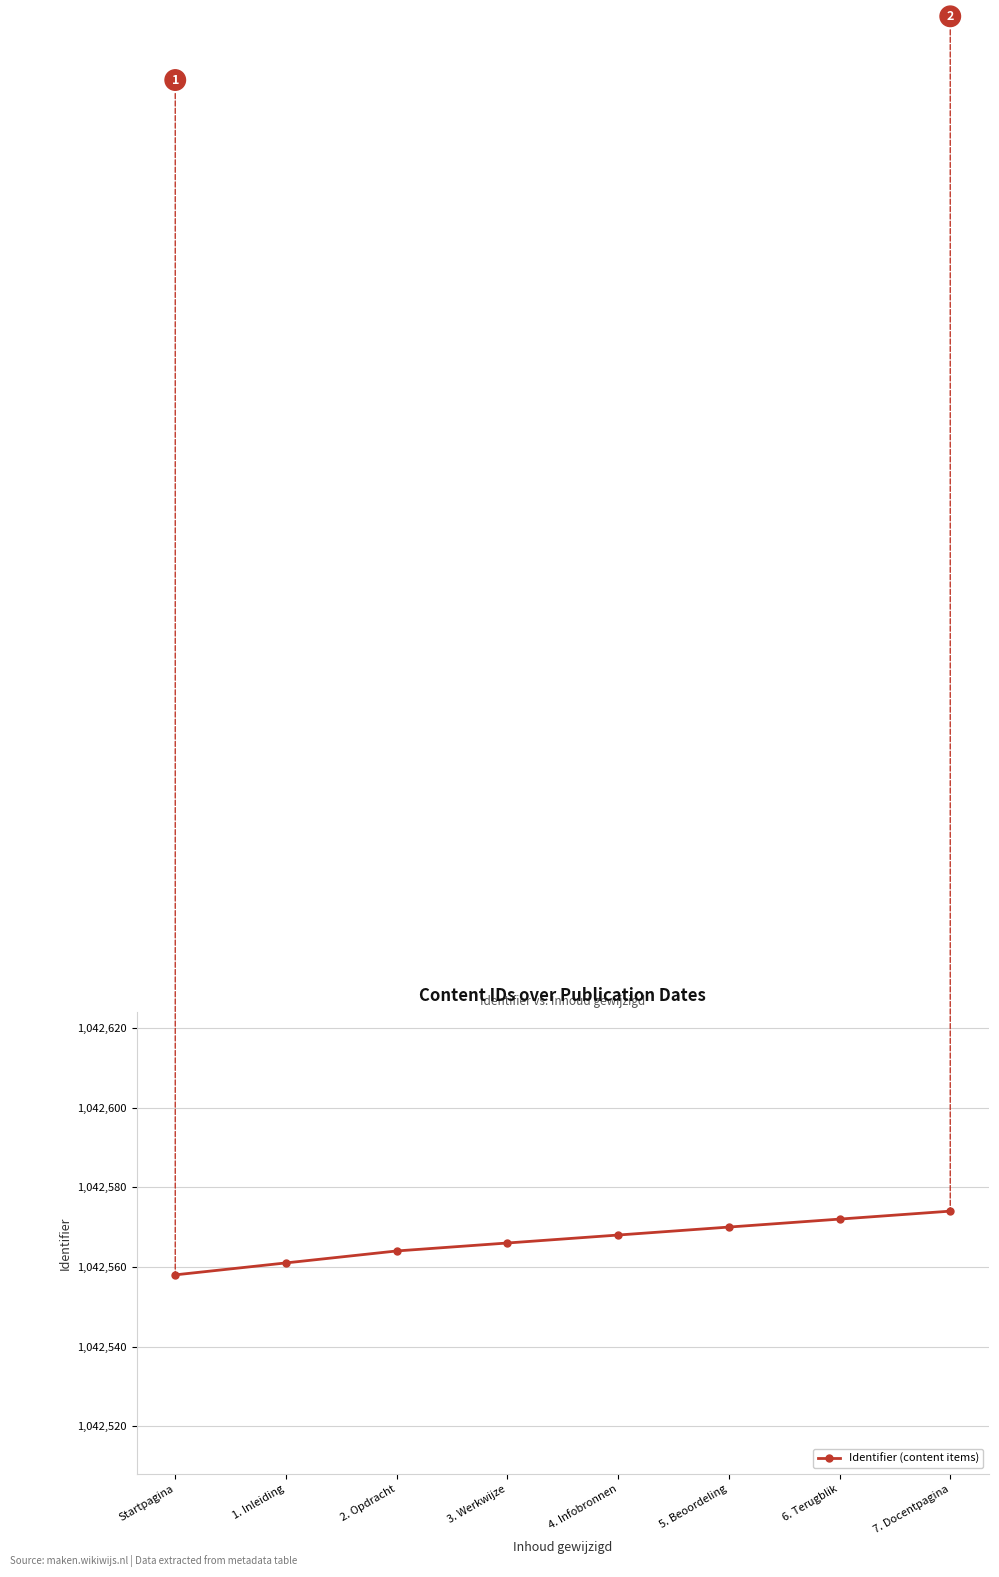

Reading right to left, transcribe all the data shown in this chart.

1042574	1042572	1042570	1042568	1042566	1042564	1042561	1042558